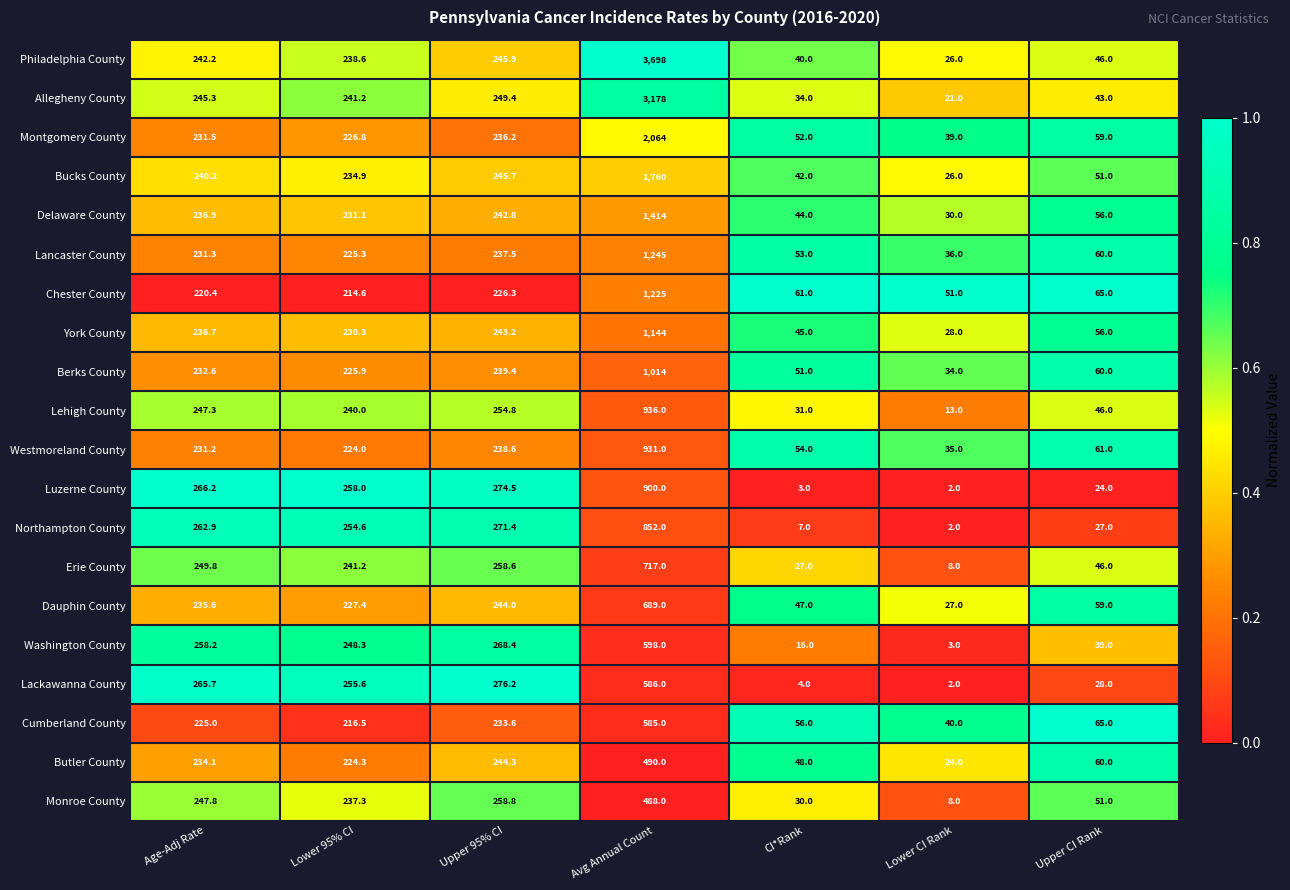

Is the value of Philadelphia County at Upper 95% CI greater than the value of Erie County at Upper CI Rank?

Yes